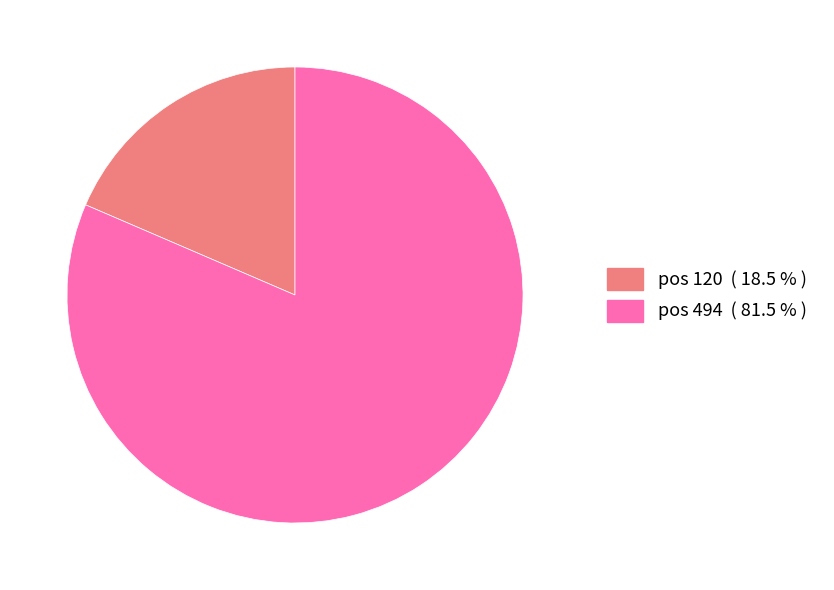

Is there any slice that represents more than half of the pie?

Yes